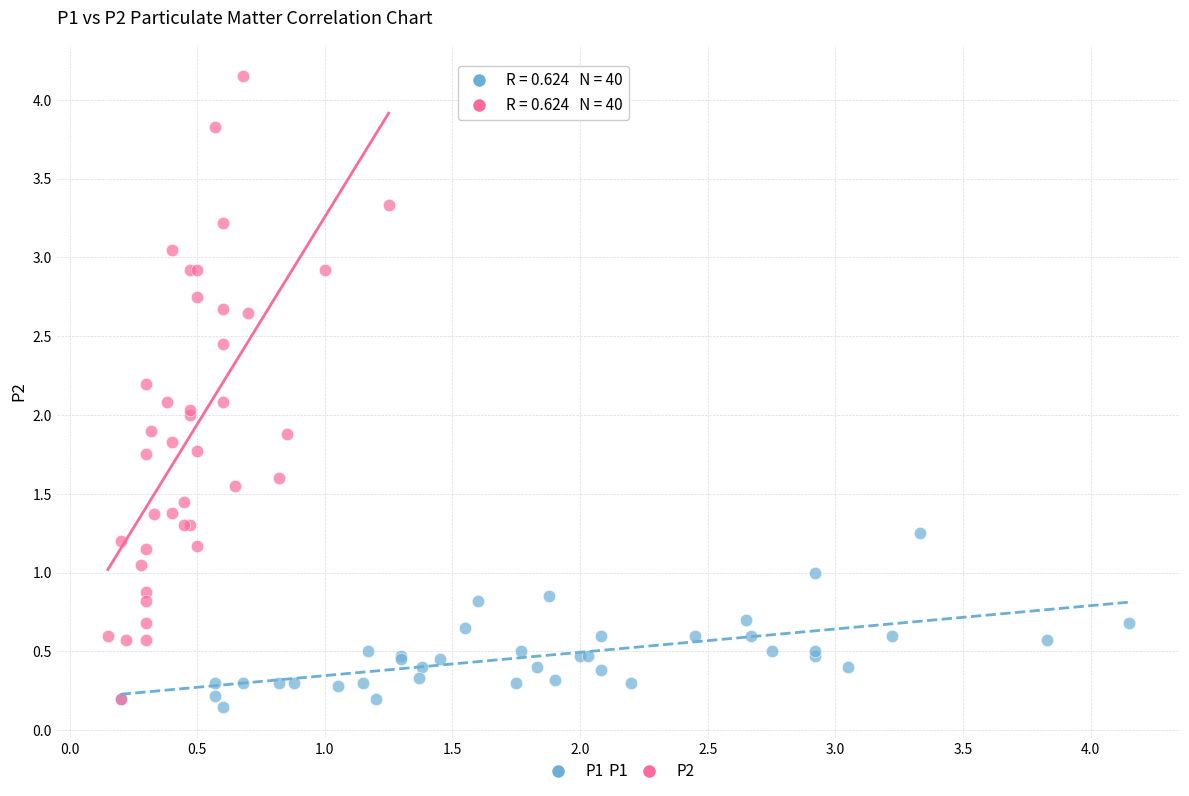

What are all the series names shown in the legend?

P1, P2